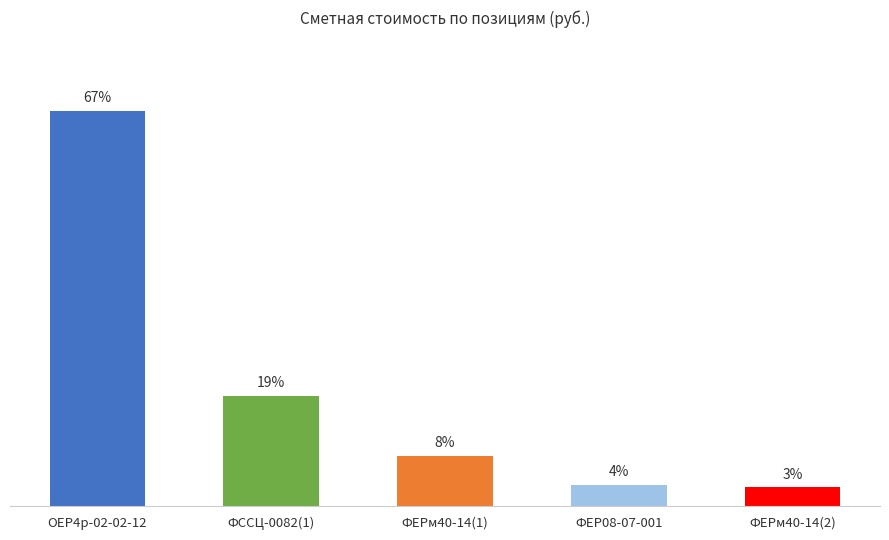

Is it true that the value at ФССЦ-0082(1) is 83865?

True